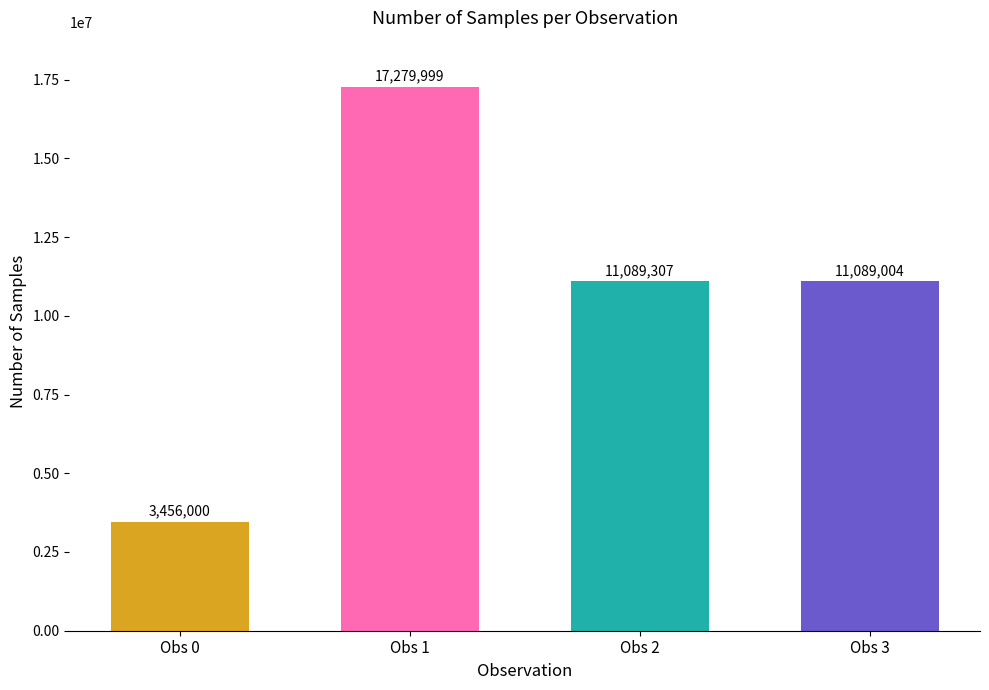

Does the chart contain stacked bars?

No